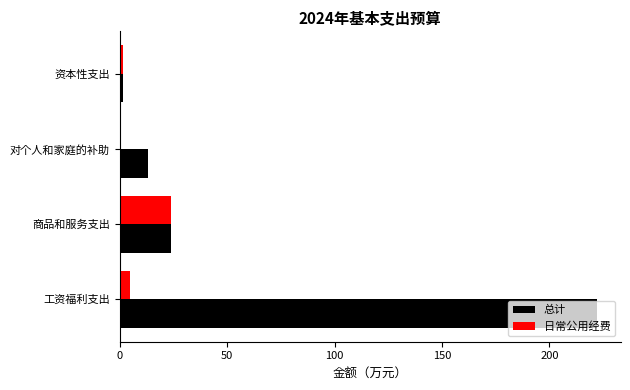

At which label is 总计 closest to 111?

商品和服务支出